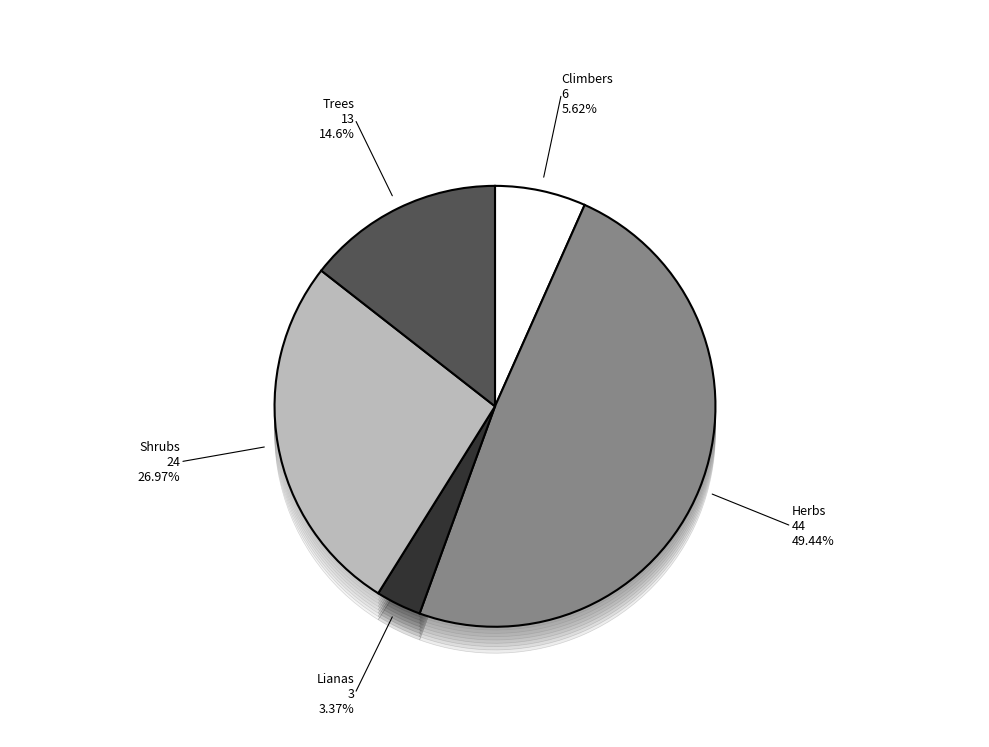

Between Trees and Lianas, which is larger?

Trees